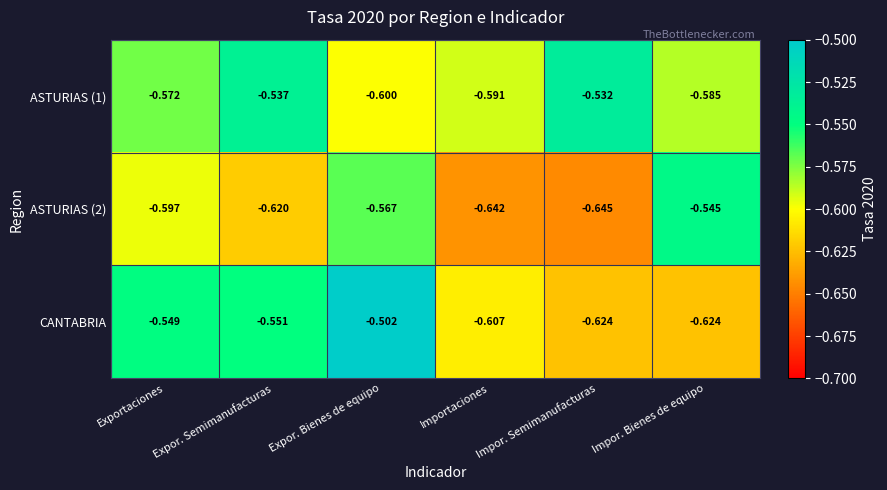

At which category is the sum across all series the highest?

Expor. Bienes de equipo